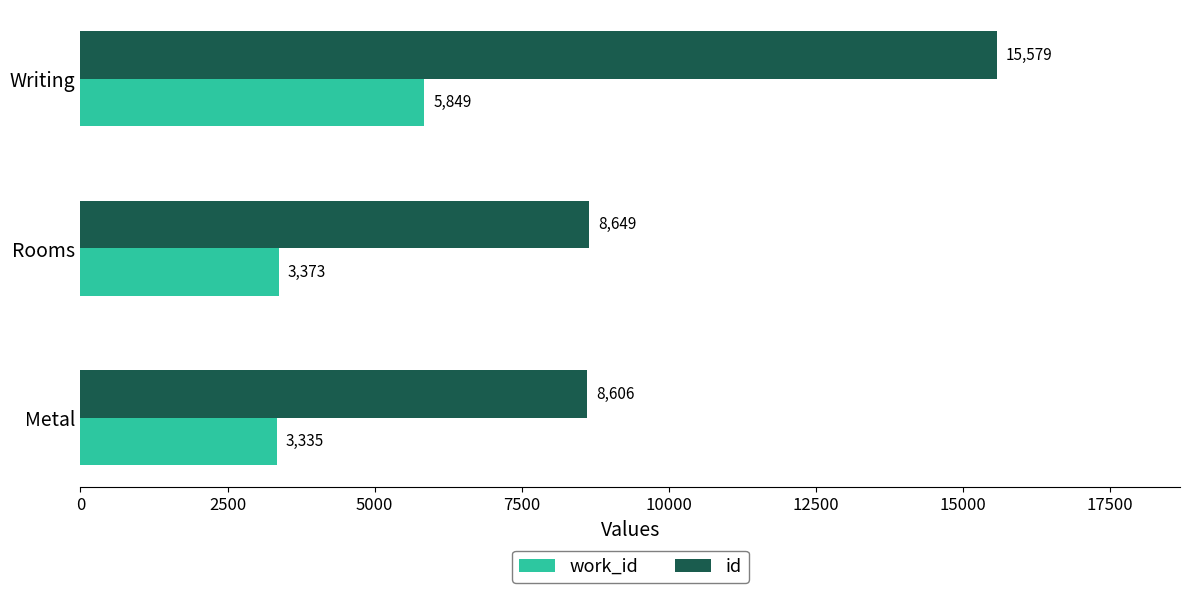

Rank the categories by id value from highest to lowest.

Writing, Rooms, Metal